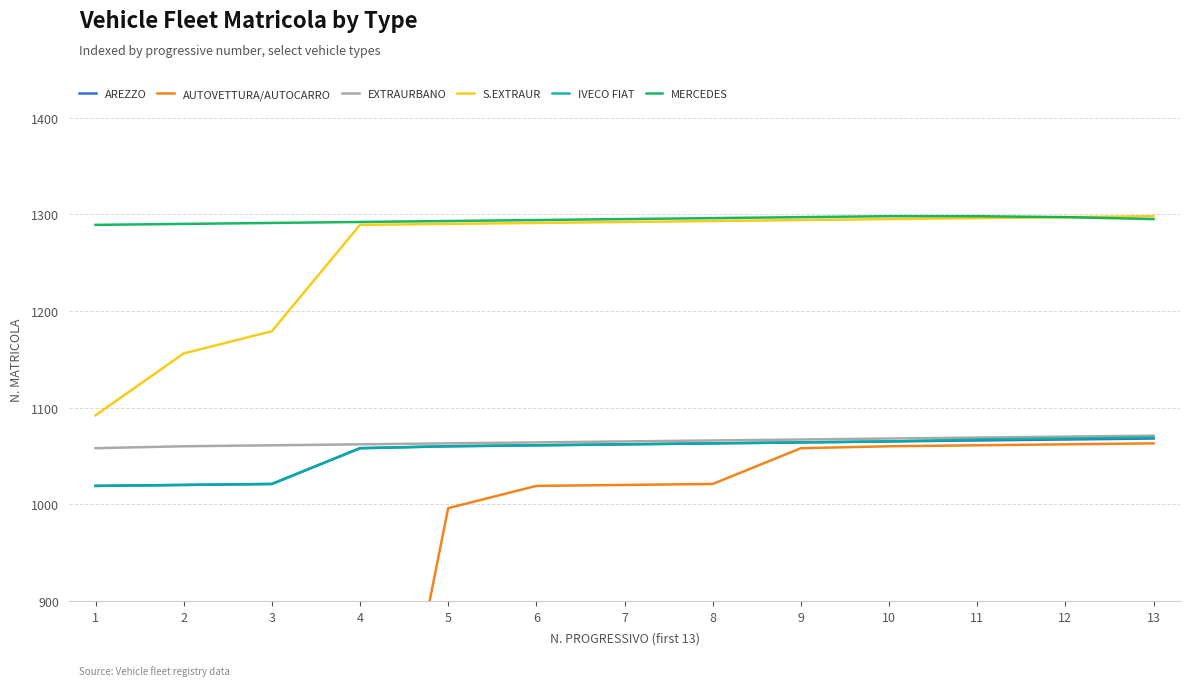

What is the maximum value for AUTOVETTURA/AUTOCARRO?

1063